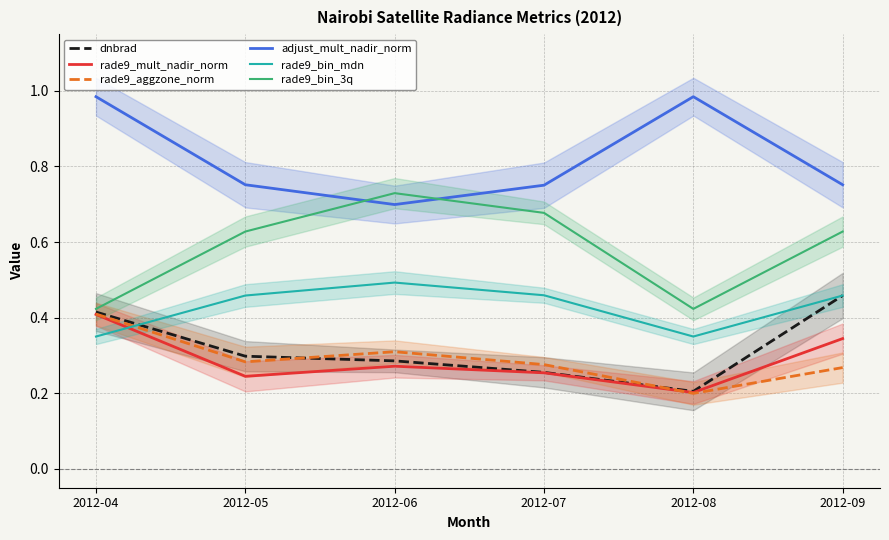

Where is the first local minimum for dnbrad?

2012-08